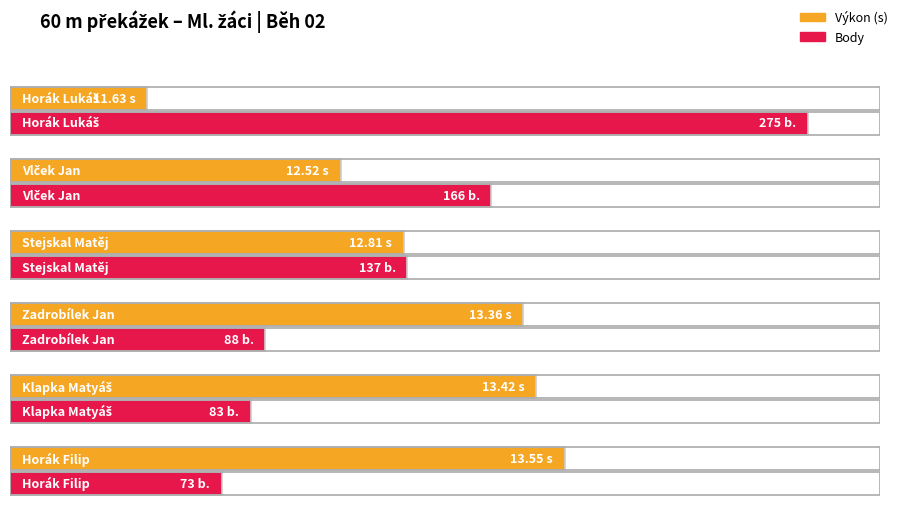

Reading left to right, what are all the values shown in this chart?

Výkon: 11.6	12.5	12.8	13.4	13.4	13.6
Body: 275.0	166.0	137.0	88.0	83.0	73.0